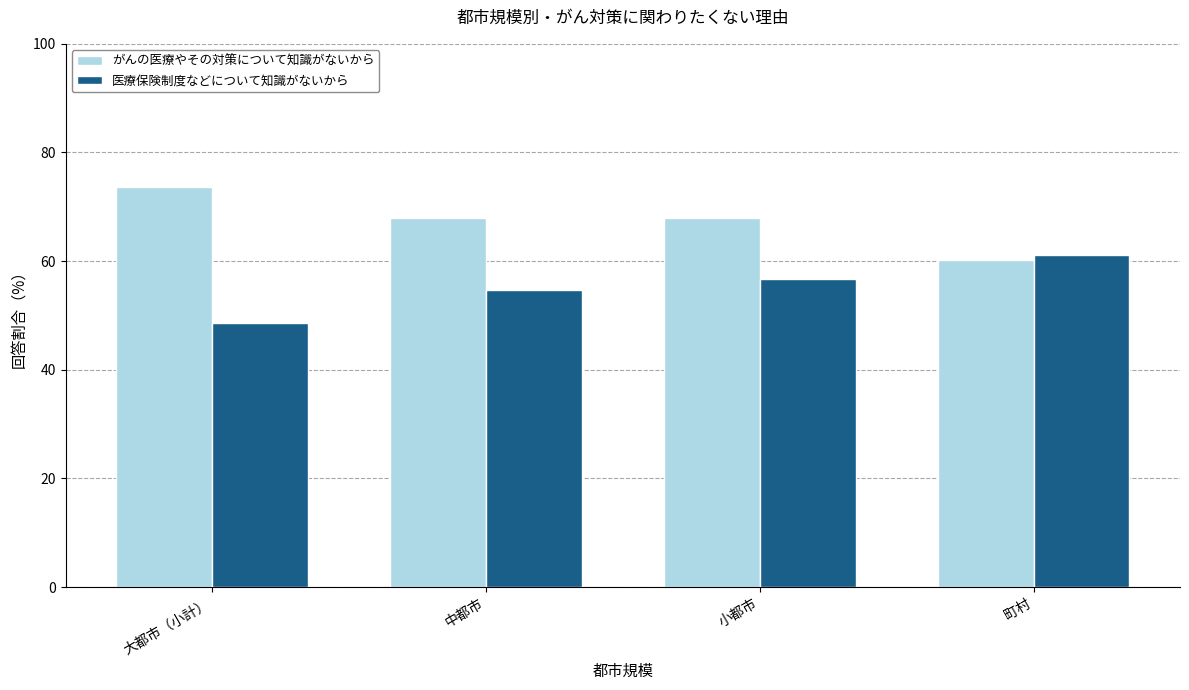

What is the lowest value of the がんの医療やその対策について知識がないから series?

60.2